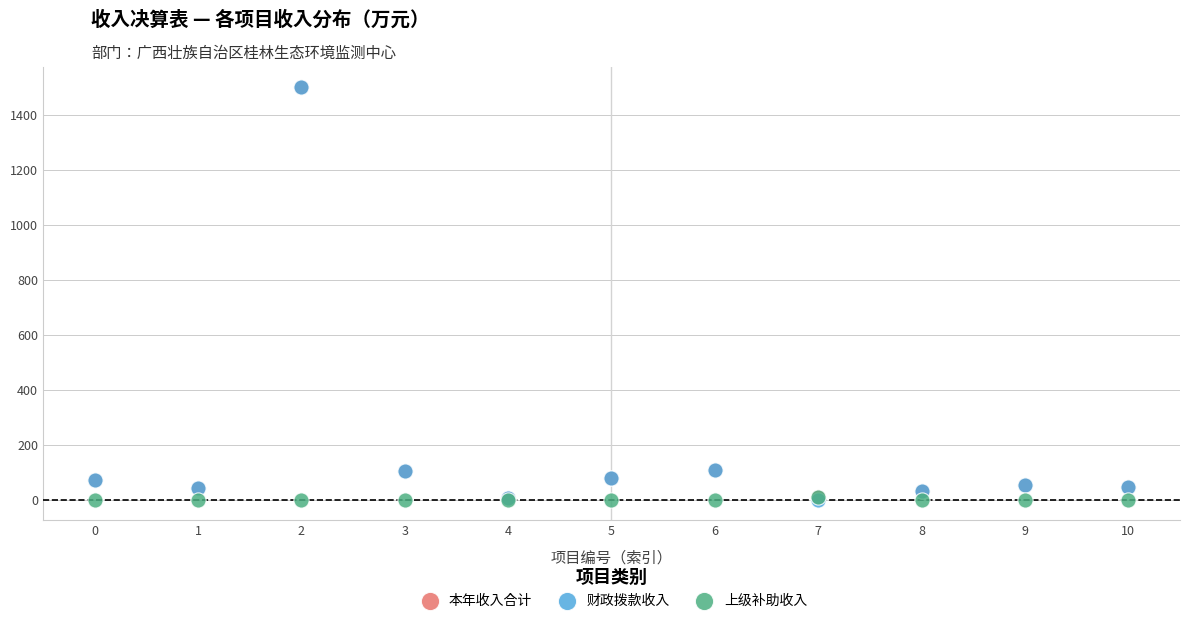

What are all the series names shown in the legend?

本年收入合计, 财政拨款收入, 上级补助收入